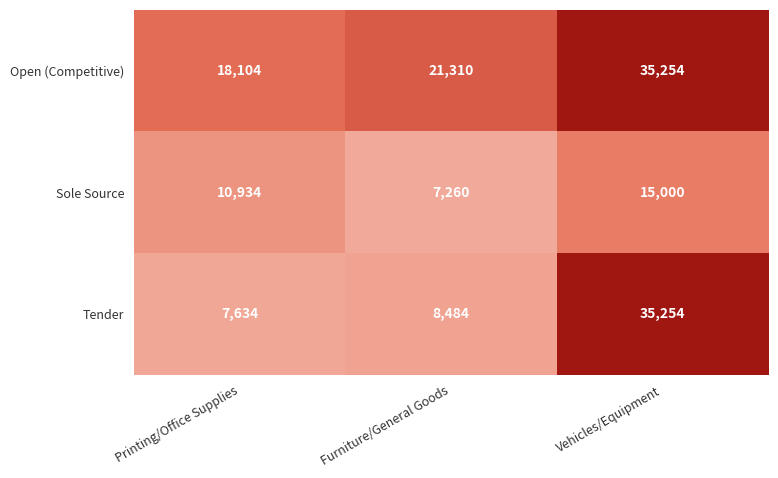

List the labels in order of Tender value, largest first.

Vehicles/Equipment, Furniture/General Goods, Printing/Office Supplies